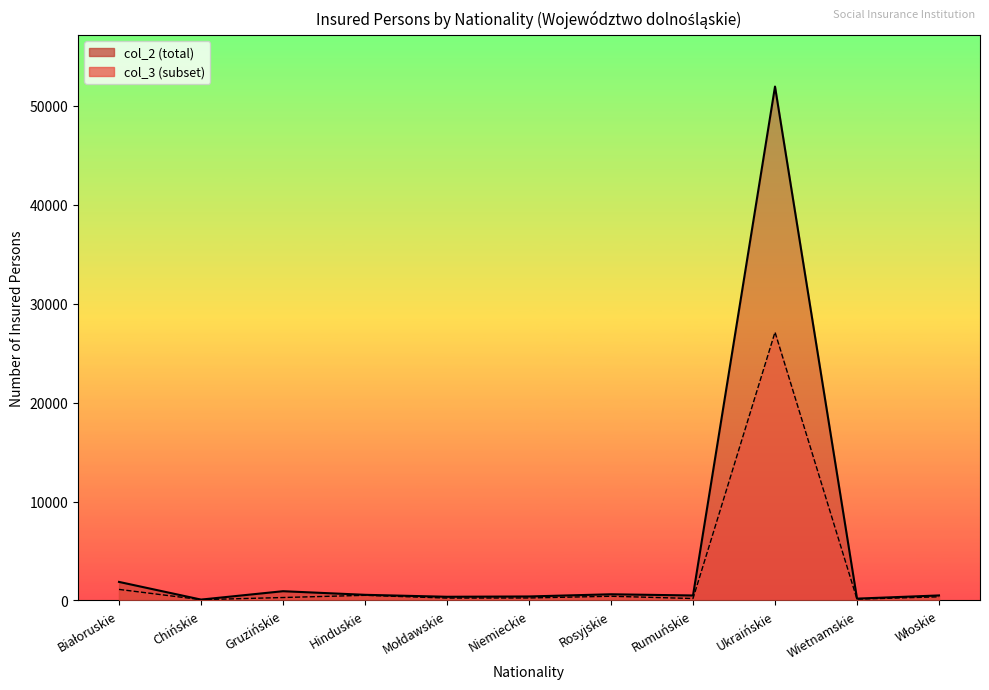

Read the col_3 line value at Hinduskie, to the nearest 100.

500